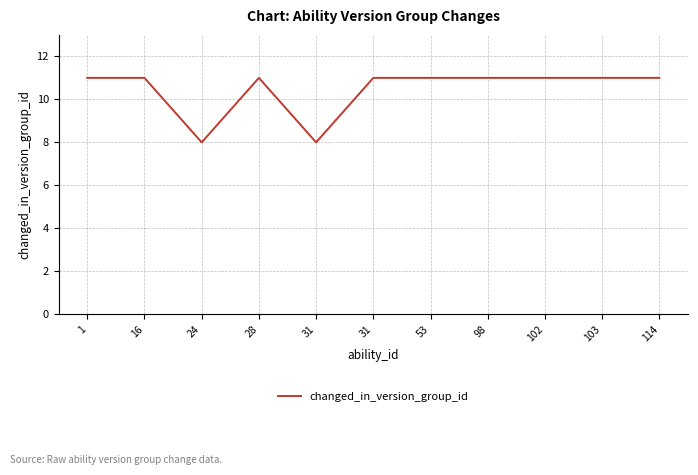

How many interior local peaks (higher than both neighbors) does the data have?

1